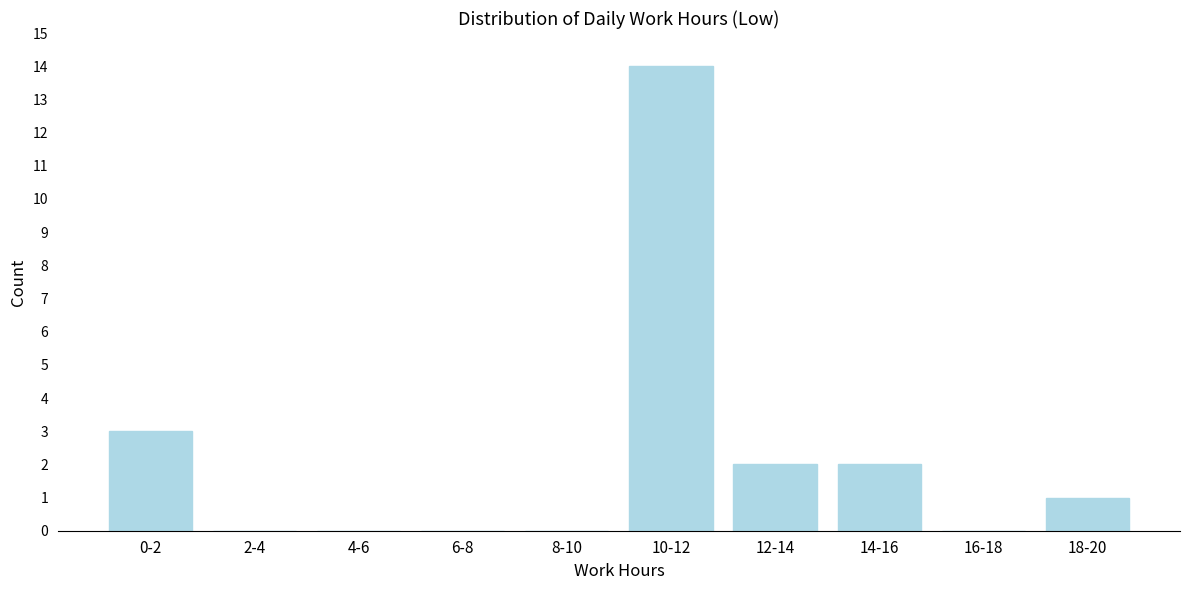

Reading right to left, list all the values displayed in this chart.

18-20=1	16-18=0	14-16=2	12-14=2	10-12=14	8-10=0	6-8=0	4-6=0	2-4=0	0-2=3